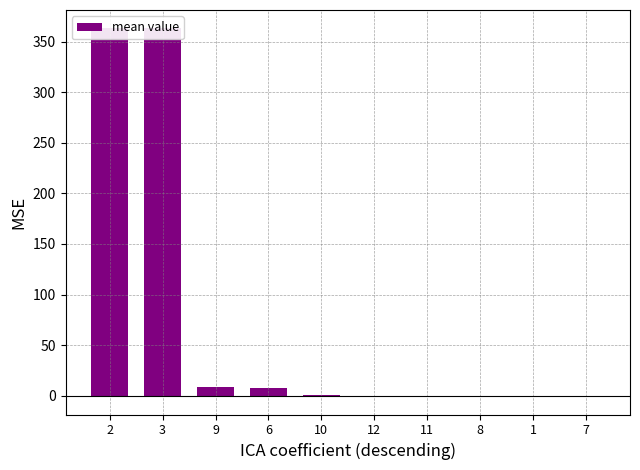

What is the value of the 8th bar from the left?

-0.2